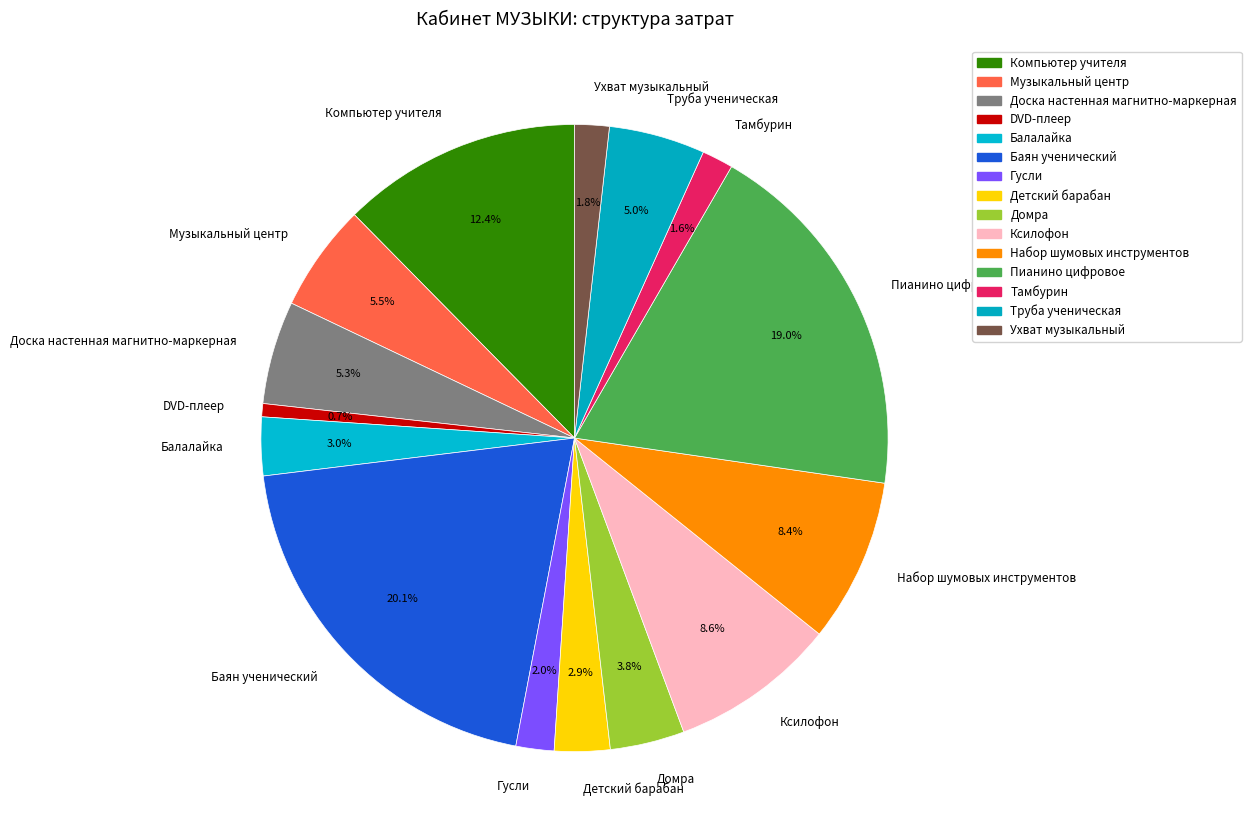

Which category has the smallest portion of the pie?

DVD-плеер